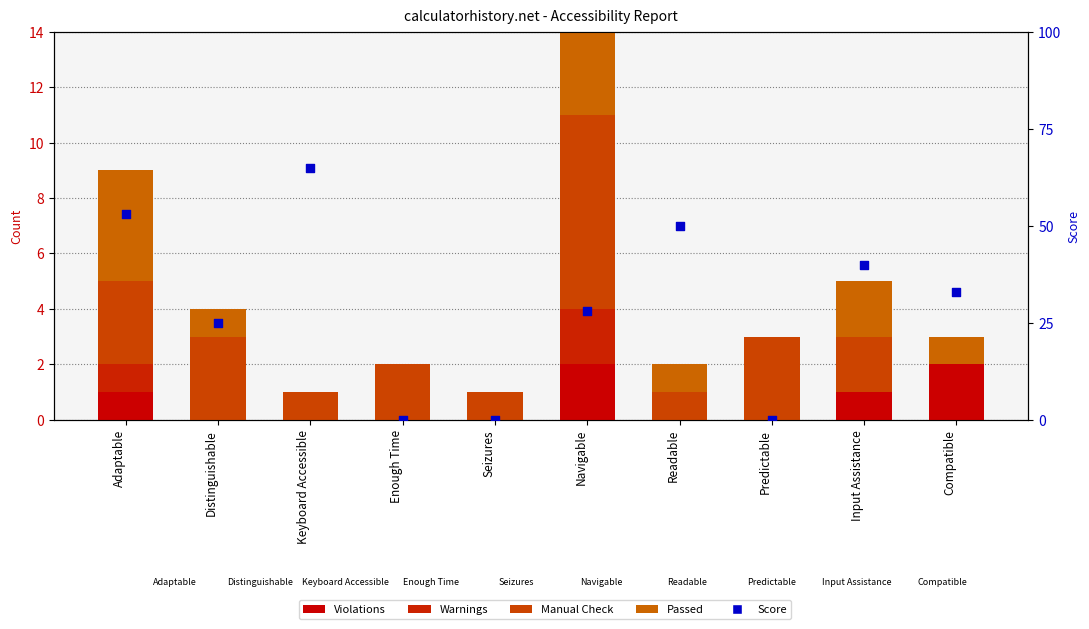

What are all the series names shown in the legend?

Violations, Warnings, Manual Check, Passed, Score